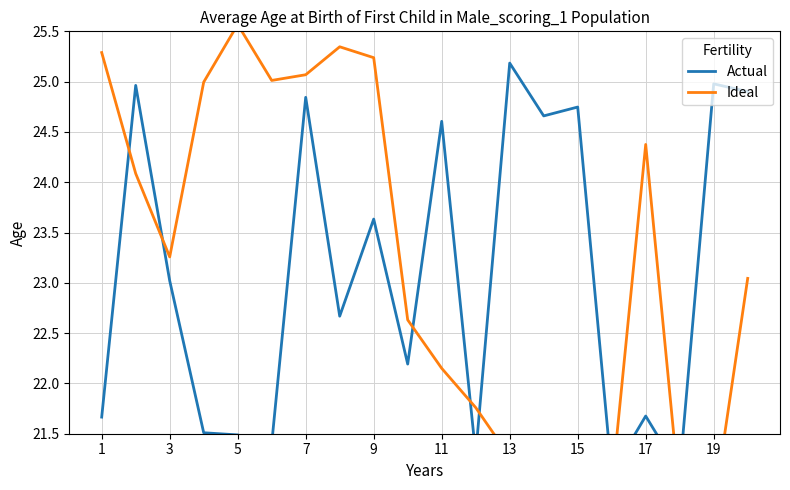

Rank the series at 19 from lowest to highest value.

Ideal, Actual